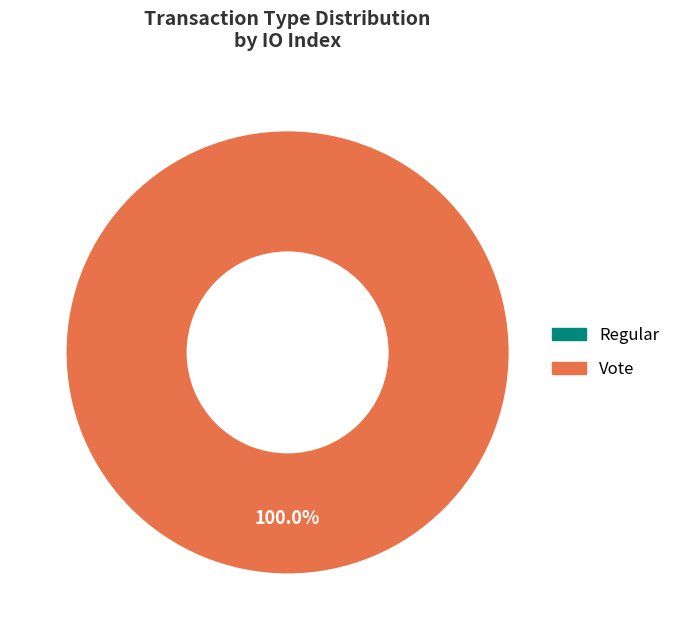

To the nearest percent, what portion does Vote represent?

100%